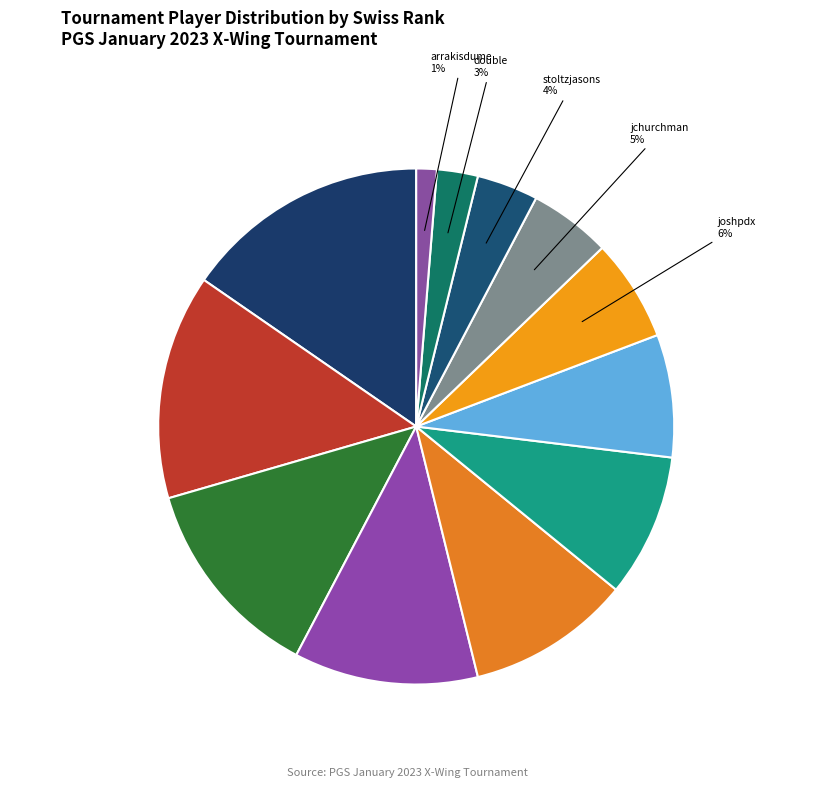

Is the sum of dragonkin and arrakisdume greater than half?

No